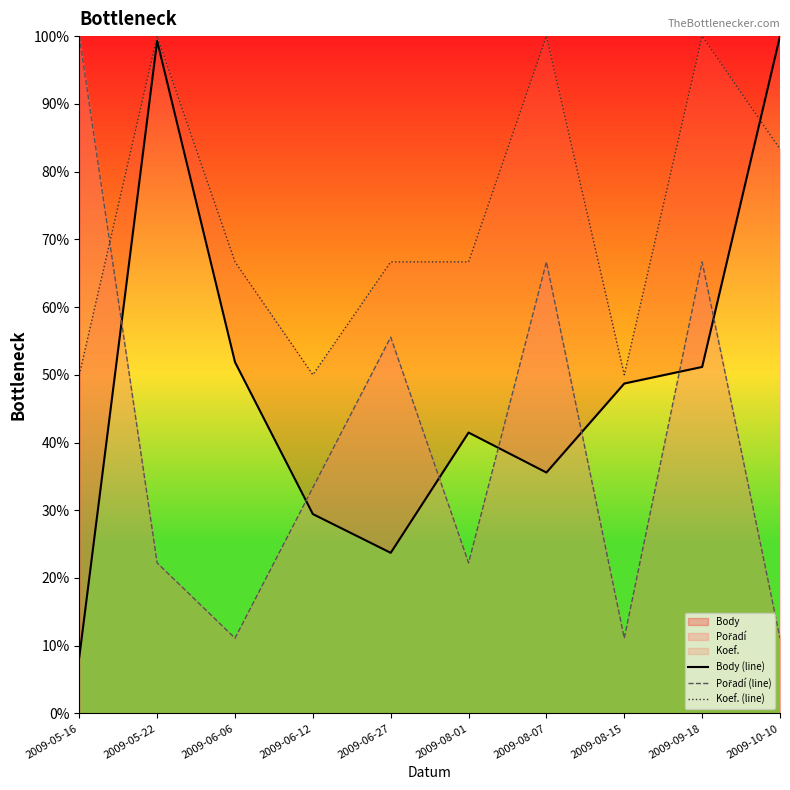

Reading left to right, what are all the values shown in this chart?

Body (line): 2009-05-16=8.3	2009-05-22=99.3	2009-06-06=51.9	2009-06-12=29.4	2009-06-27=23.7	2009-08-01=41.5	2009-08-07=35.6	2009-08-15=48.7	2009-09-18=51.2	2009-10-10=100.0
Pořadí (line): 2009-05-16=100.0	2009-05-22=22.2	2009-06-06=11.1	2009-06-12=33.3	2009-06-27=55.6	2009-08-01=22.2	2009-08-07=66.7	2009-08-15=11.1	2009-09-18=66.7	2009-10-10=11.1
Koef. (line): 2009-05-16=50.0	2009-05-22=100.0	2009-06-06=66.7	2009-06-12=50.0	2009-06-27=66.7	2009-08-01=66.7	2009-08-07=100.0	2009-08-15=50.0	2009-09-18=100.0	2009-10-10=83.3